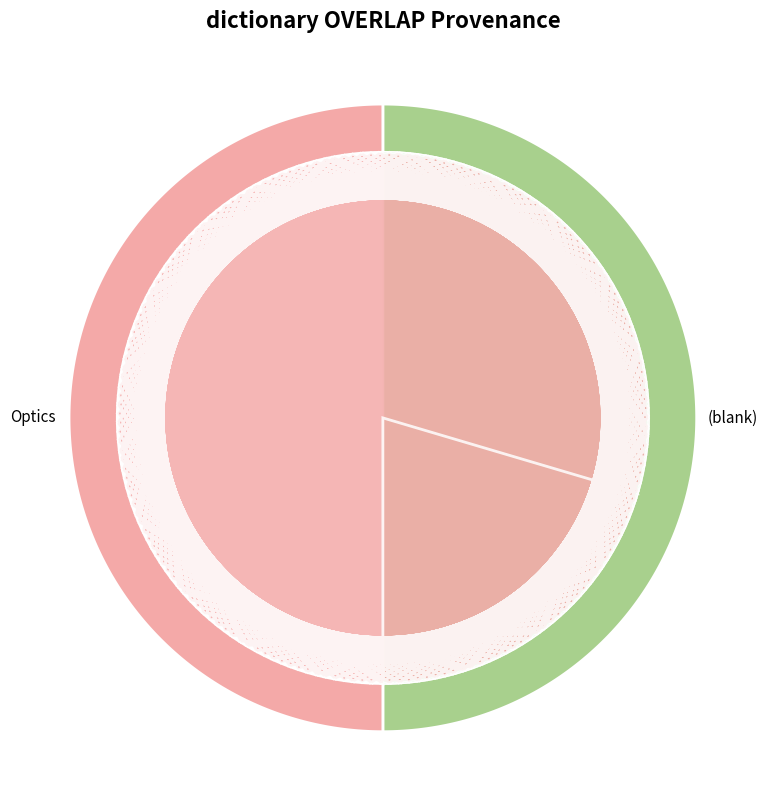

How many segments does this pie chart have?

2